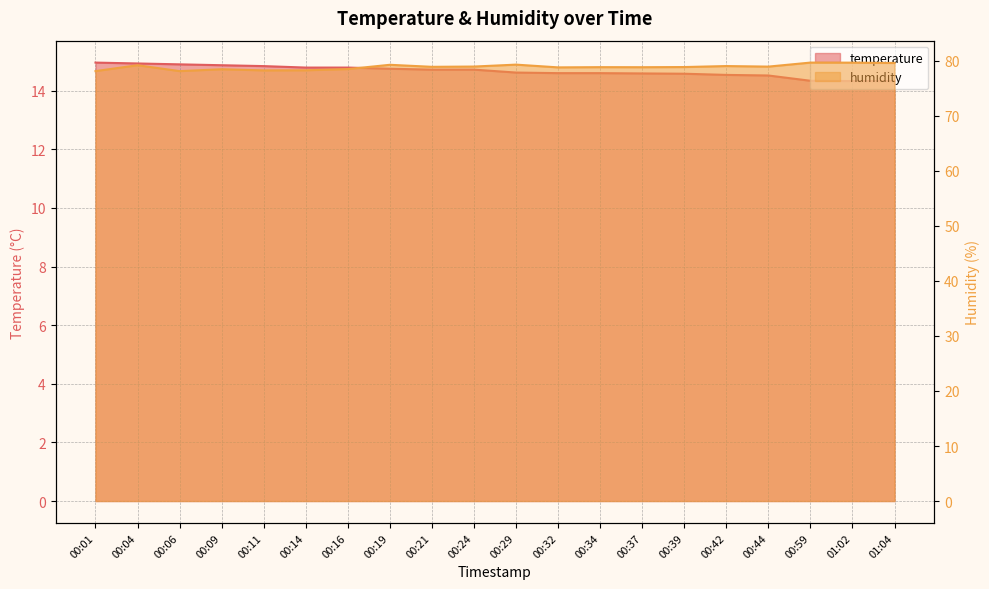

True or false: humidity and temperature intersect in this chart.

False